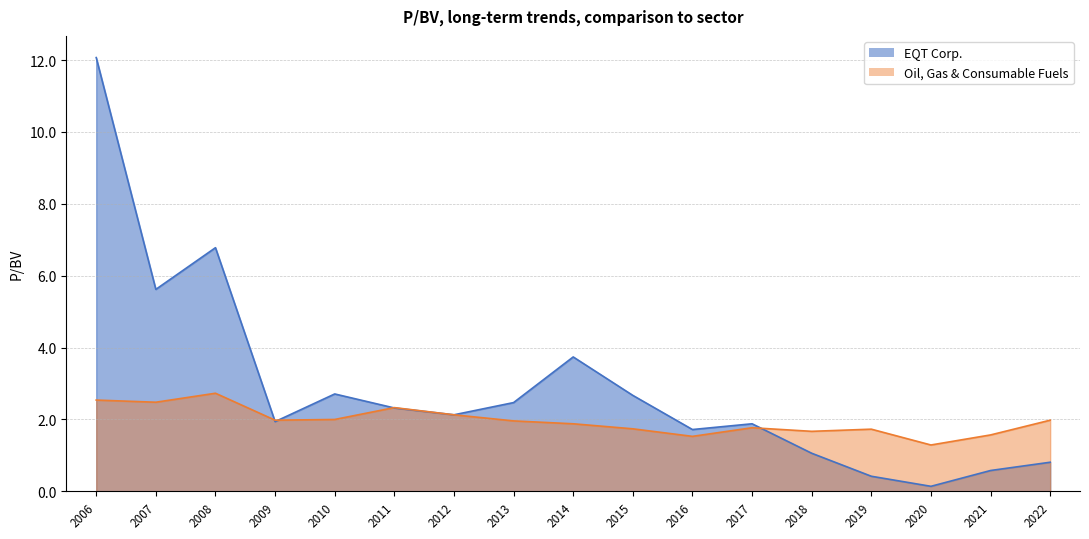

At which category does Oil, Gas & Consumable Fuels reach its first local peak?

2008